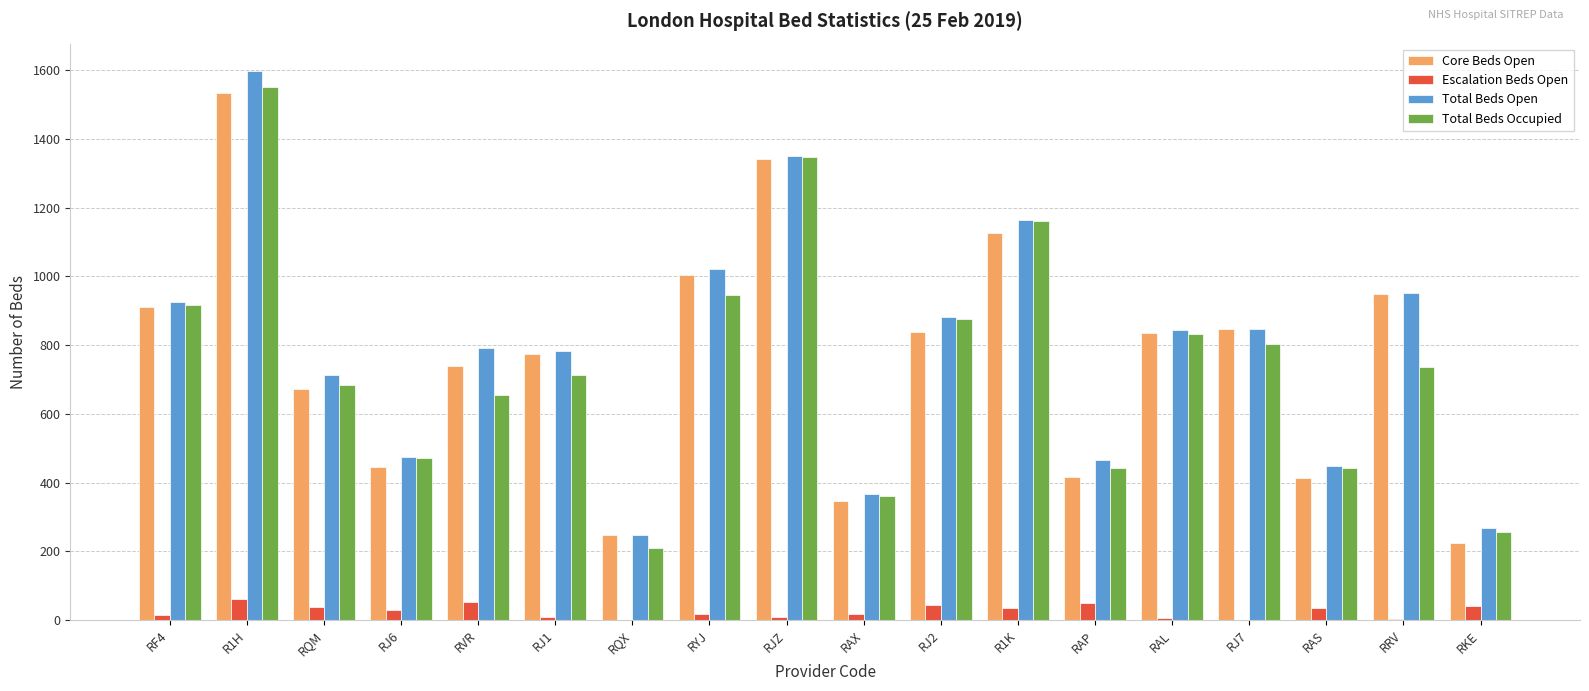

Is the value of Core Beds Open at RKE greater than the value of Escalation Beds Open at RAS?

Yes